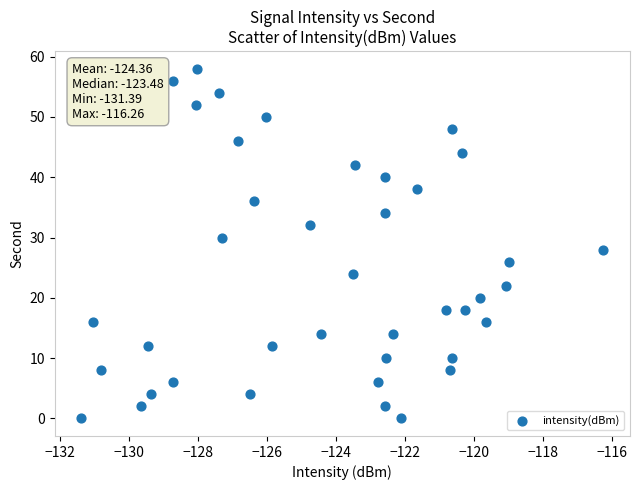

What is the range of Y values (max minus min)?

58